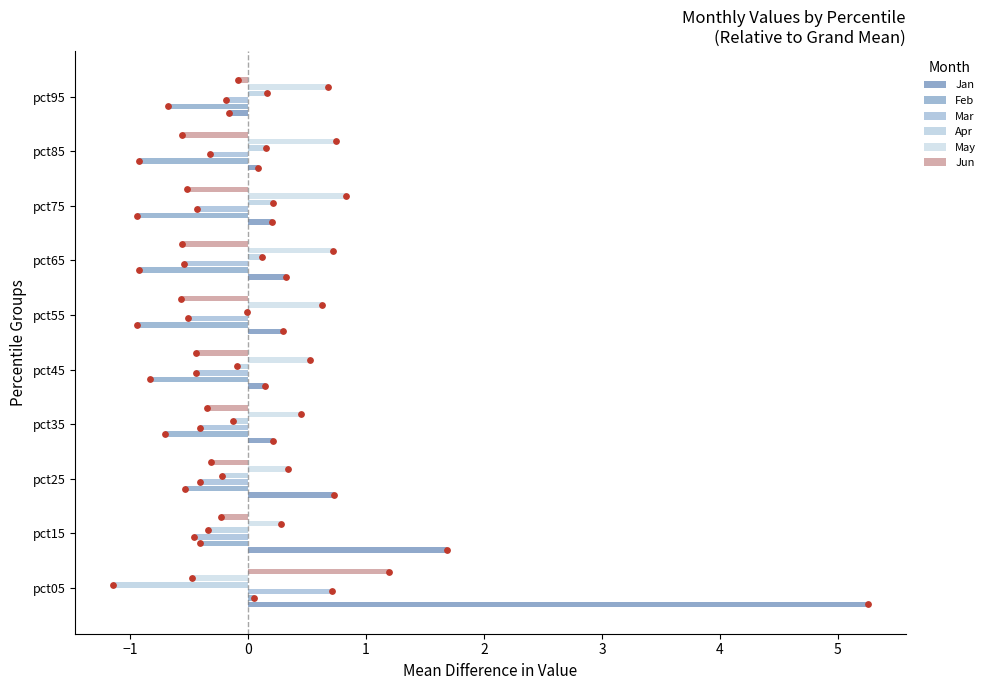

Which series has the largest total across all categories?

Jan